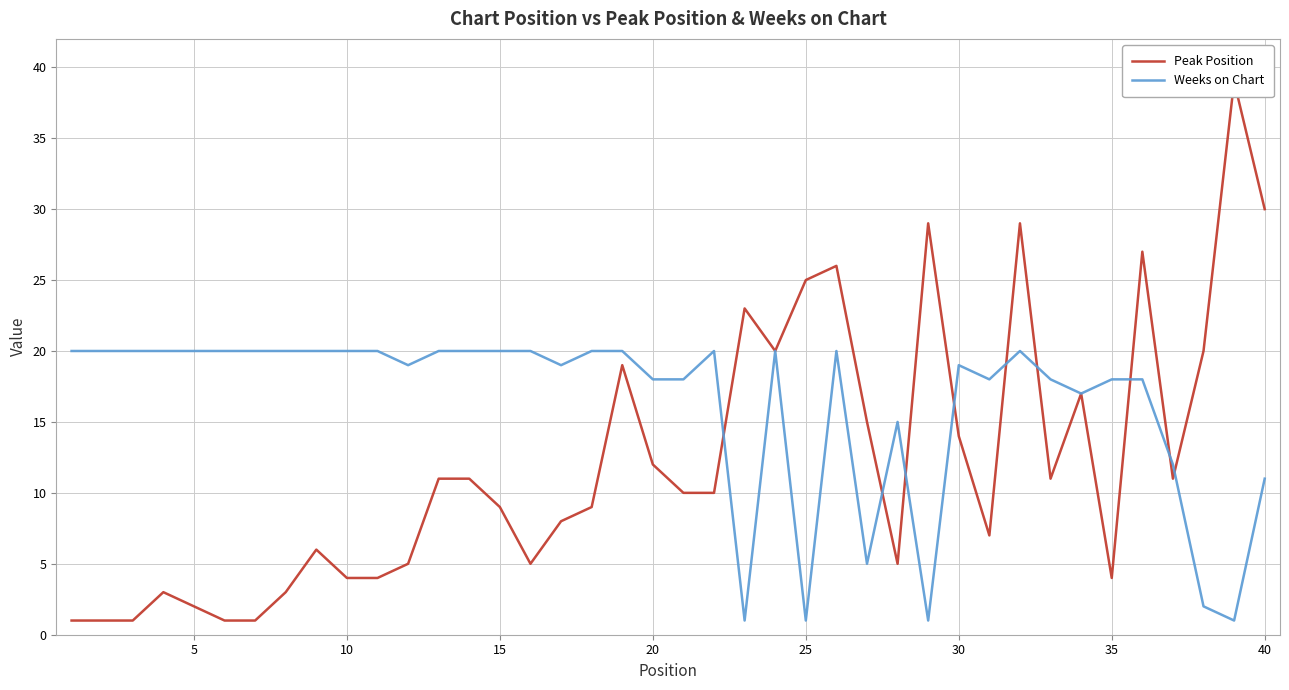

At which label is Weeks on Chart closest to 10?

40